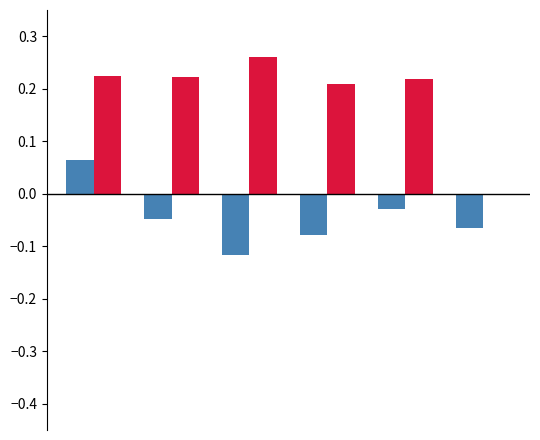

Does the chart contain stacked bars?

No